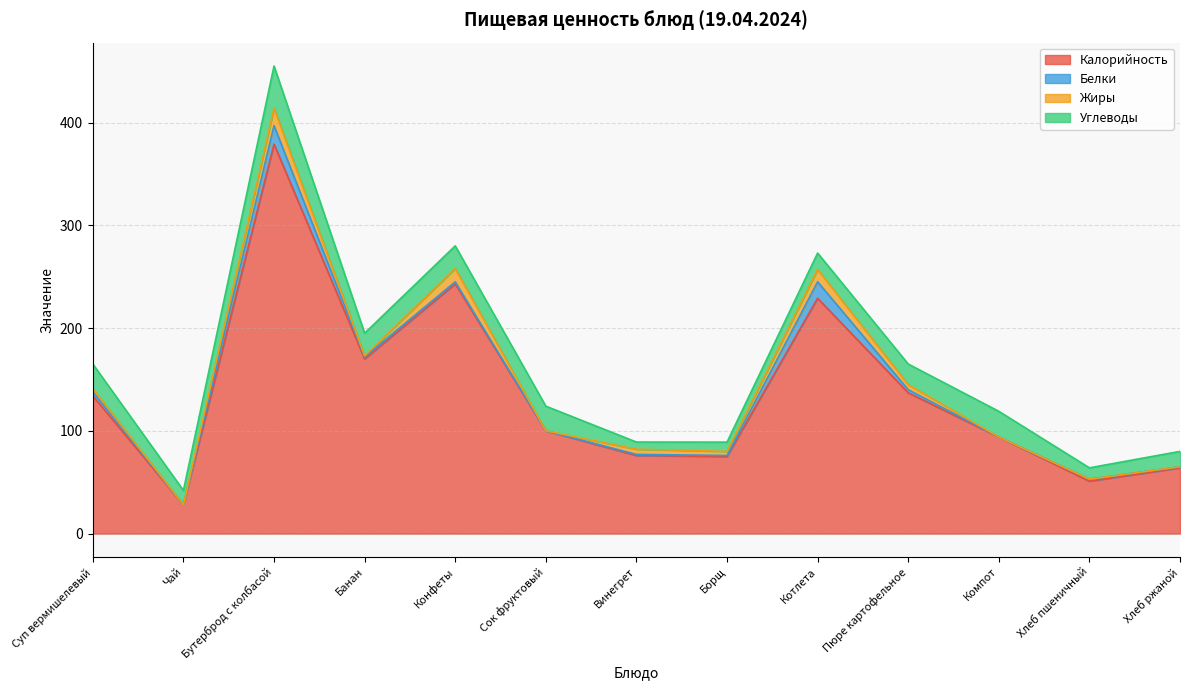

What is the highest value of the Жиры series?

17.0